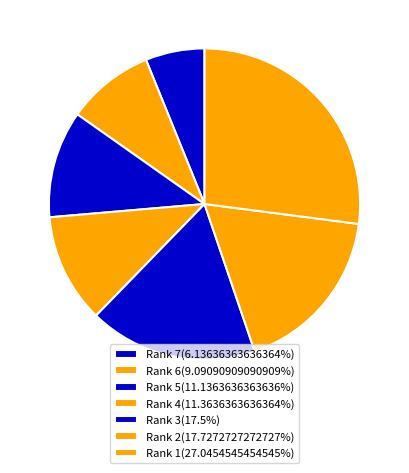

To the nearest percent, what is the difference between the Rank 1 and Rank 7 slice percentages?

21%